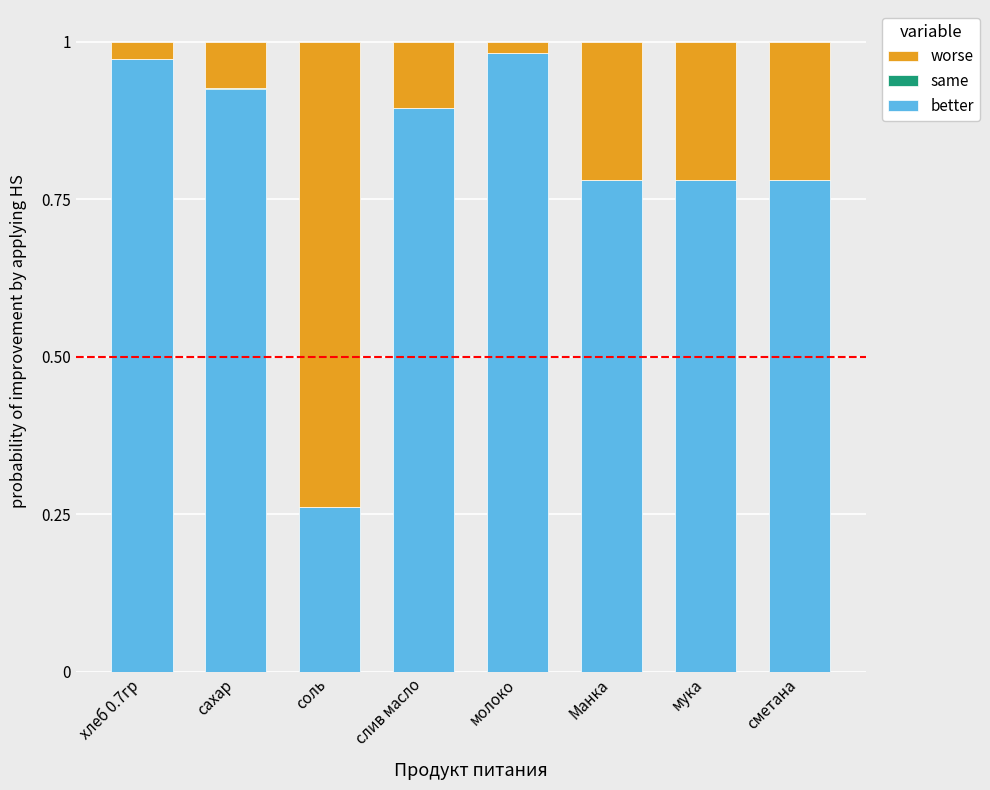

True or false: better has a value of 0.4 at сахар.

False